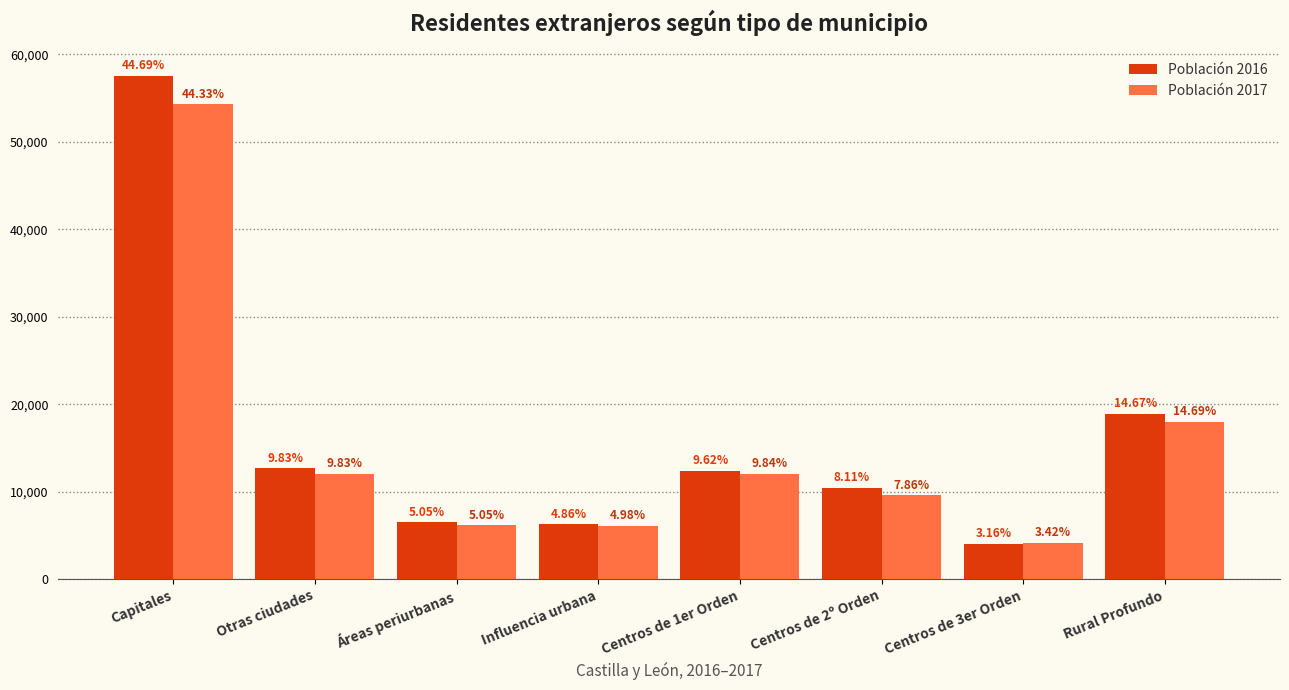

How many bars are there in total?

16